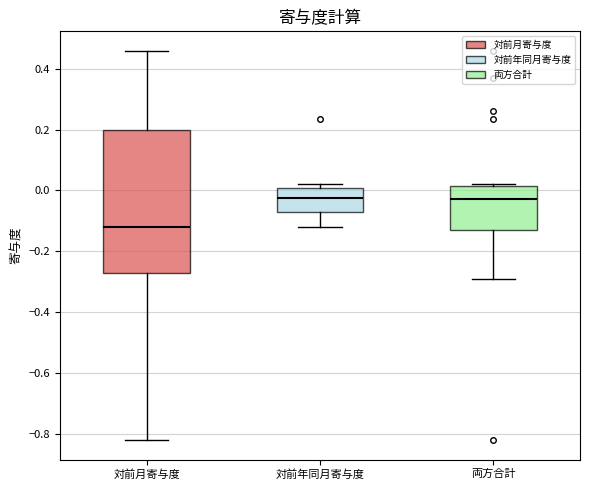

Reading left to right, transcribe this box plot: for each box, give where its median line is, the range the box spans, and where its two whiskers end, as read against the y-axis. The values are not printed on the chart, so give them approximately, as read against the axis.

対前月寄与度: median -0.12, box -0.26 to 0.20, whiskers -0.82 to 0.46
対前年同月寄与度: median -0.02, box -0.06 to 0.00, whiskers -0.12 to 0.02
両方合計: median -0.02, box -0.12 to 0.02, whiskers -0.28 to 0.02